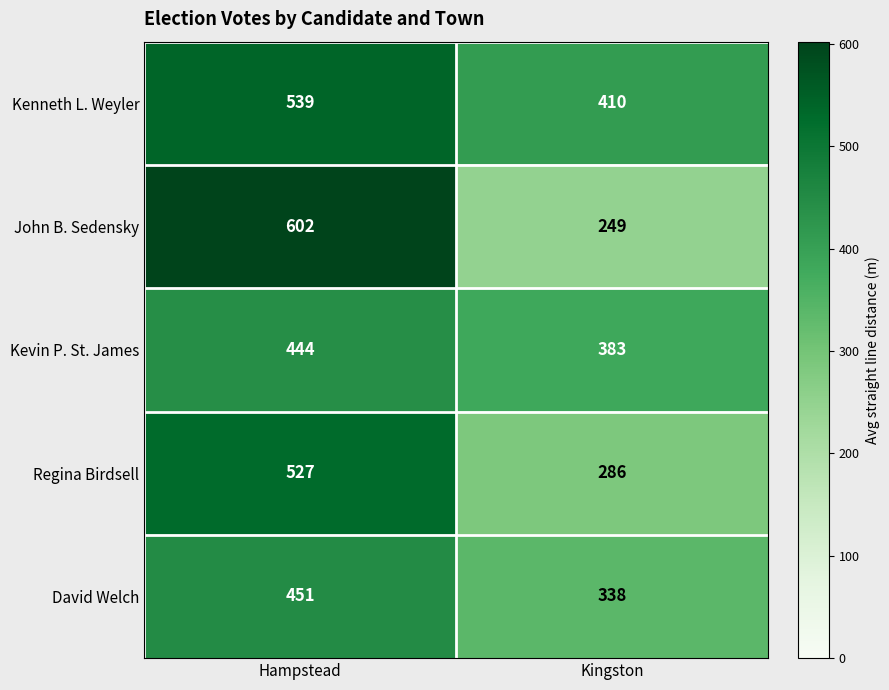

What value does the Regina Birdsell series have at Hampstead, to the nearest 10?

530